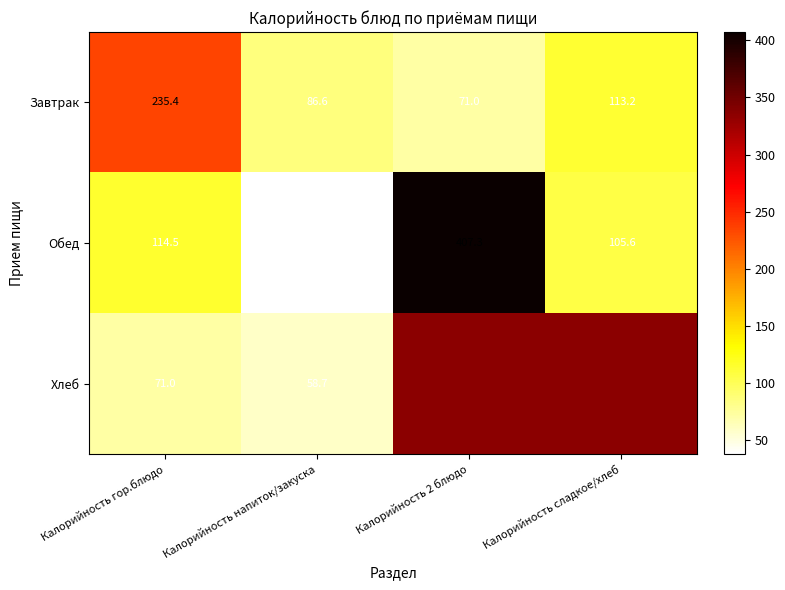

The value of Обед at Калорийность напиток/закуска is 65.8. True or false?

False